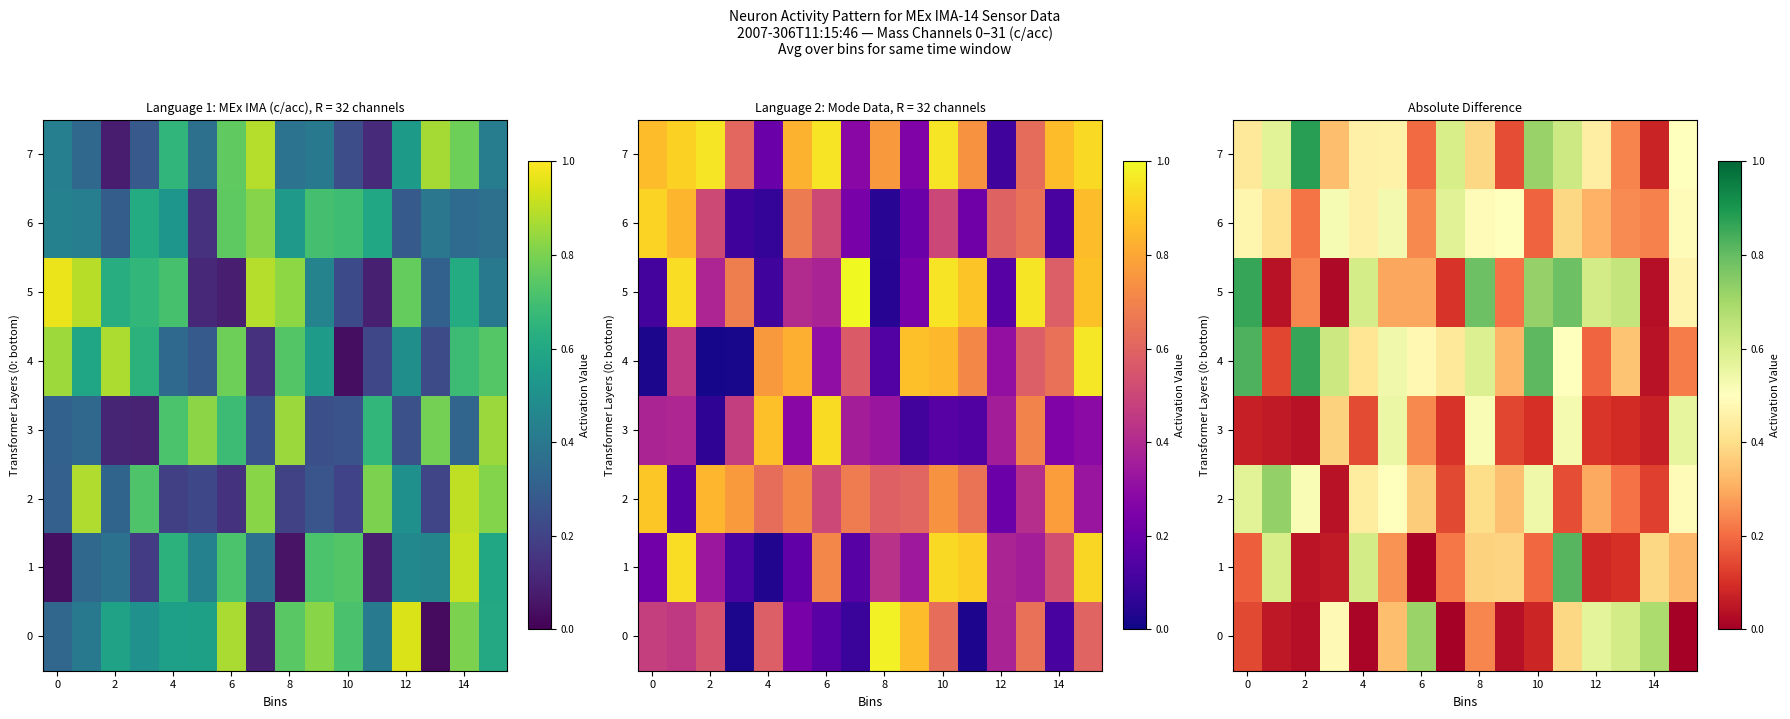

List the series in order of their peak value, highest first.

row_7, row_4, row_5, row_1, row_2, row_0, row_6, row_3